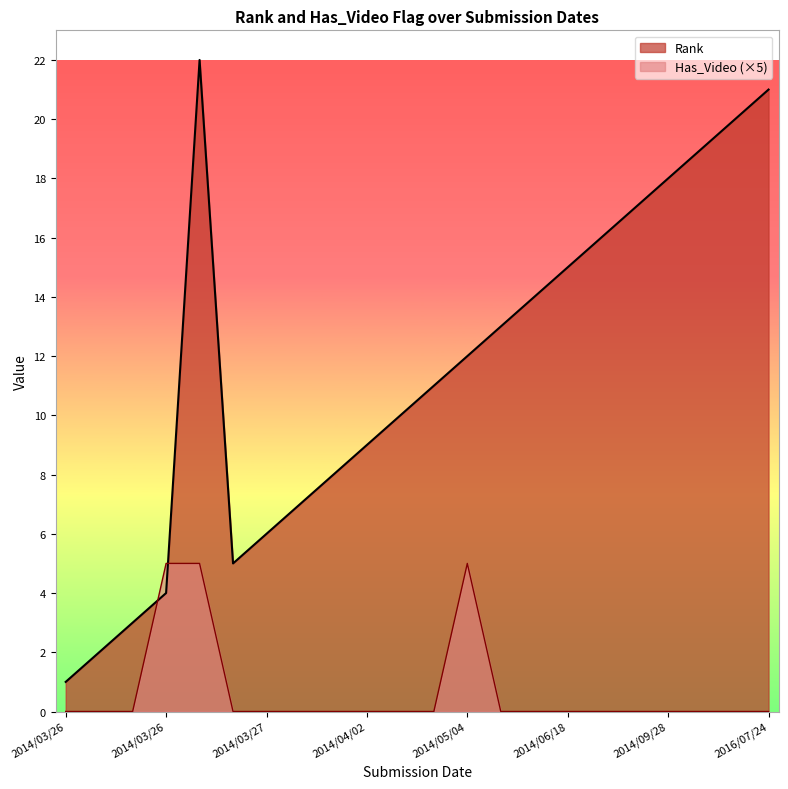

Is the value of Rank at 2014/03/27 greater than the value of Has_Video at 2016/07/24?

Yes